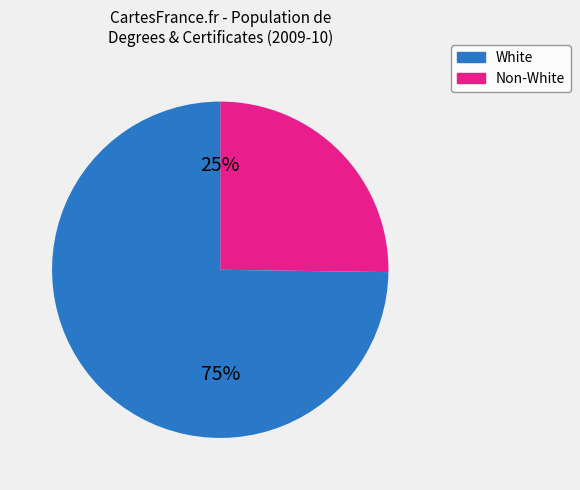

To the nearest percent, what is the average slice percentage?

50%